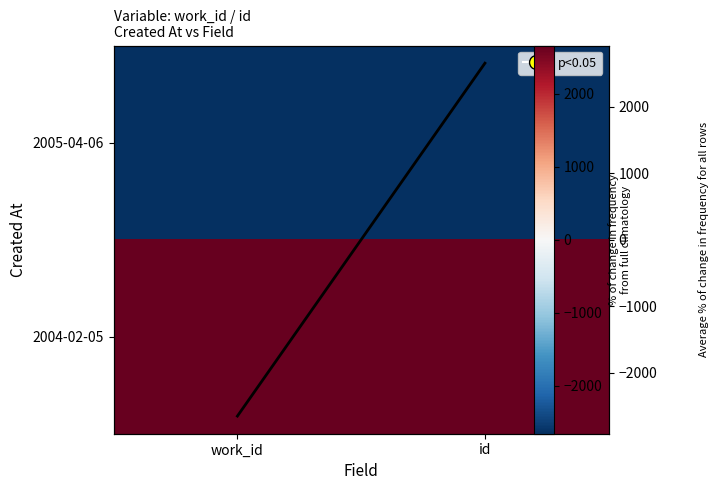

The value of 2004-02-05 at id is 2657.8. True or false?

True